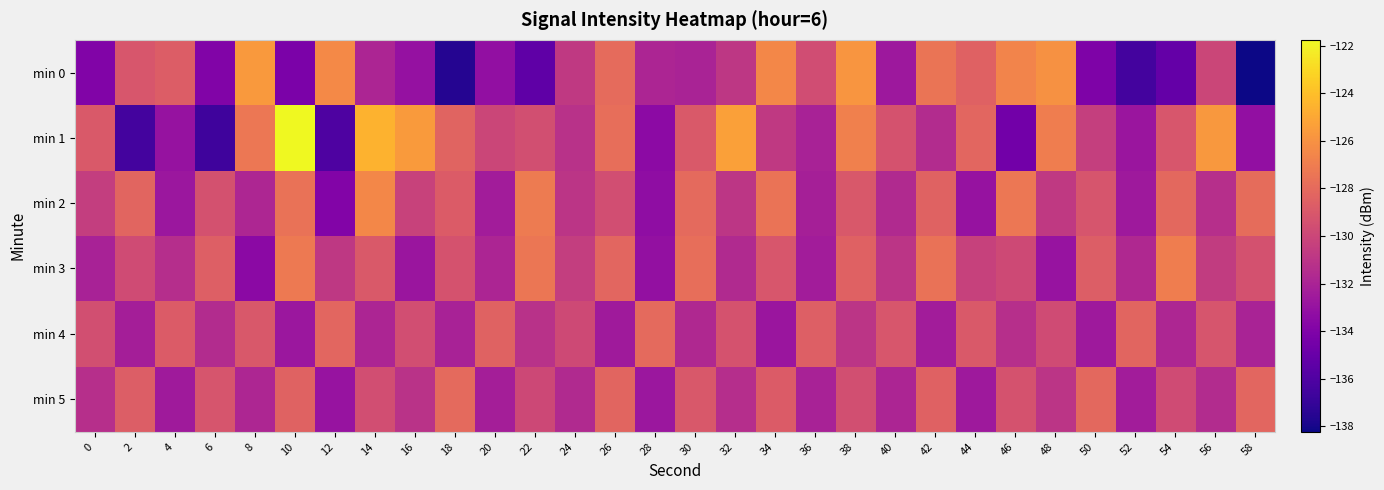

Reading left to right, extract all data points from this chart.

min 0: 0=-134.0	2=-129.2	4=-128.8	6=-133.9	8=-125.6	10=-134.2	12=-126.4	14=-131.9	16=-133.1	18=-137.6	20=-133.1	22=-135.4	24=-130.7	26=-128.0	28=-131.9	30=-132.0	32=-130.8	34=-126.5	36=-129.6	38=-125.8	40=-132.6	42=-127.5	44=-128.5	46=-126.7	48=-126.0	50=-134.1	52=-136.5	54=-135.2	56=-130.0	58=-138.2
min 1: 0=-128.9	2=-136.5	4=-133.0	6=-136.7	8=-127.3	10=-121.8	12=-136.1	14=-124.5	16=-125.6	18=-128.4	20=-130.0	22=-129.5	24=-131.2	26=-127.8	28=-133.4	30=-128.9	32=-125.3	34=-130.7	36=-132.1	38=-126.9	40=-129.3	42=-131.5	44=-128.2	46=-134.6	48=-127.0	50=-130.4	52=-132.8	54=-129.1	56=-125.7	58=-133.2
min 2: 0=-130.5	2=-128.3	4=-132.7	6=-129.4	8=-131.8	10=-127.6	12=-133.9	14=-126.5	16=-130.2	18=-128.8	20=-132.4	22=-127.1	24=-131.0	26=-129.6	28=-133.3	30=-128.0	32=-130.9	34=-127.5	36=-132.2	38=-129.0	40=-131.6	42=-128.4	44=-133.0	46=-127.3	48=-130.7	50=-129.2	52=-132.6	54=-128.1	56=-131.3	58=-127.9
min 3: 0=-132.1	2=-129.7	4=-131.4	6=-128.6	8=-133.5	10=-127.2	12=-130.8	14=-128.9	16=-132.8	18=-129.3	20=-131.9	22=-127.4	24=-130.5	26=-128.2	28=-133.1	30=-127.8	32=-131.6	34=-129.1	36=-132.4	38=-128.5	40=-131.0	42=-127.6	44=-130.3	46=-129.8	48=-132.9	50=-128.7	52=-131.7	54=-127.0	56=-130.6	58=-129.4
min 4: 0=-129.5	2=-132.3	4=-128.8	6=-131.5	8=-129.0	10=-132.7	12=-128.2	14=-131.9	16=-129.6	18=-132.1	20=-128.4	22=-131.2	24=-129.8	26=-132.5	28=-128.0	30=-131.7	32=-129.3	34=-132.8	36=-128.6	38=-131.0	40=-129.1	42=-132.4	44=-128.9	46=-131.3	48=-129.7	50=-132.6	52=-128.3	54=-131.8	56=-129.2	58=-132.0
min 5: 0=-131.3	2=-128.7	4=-132.5	6=-129.2	8=-131.8	10=-128.4	12=-132.9	14=-129.6	16=-131.1	18=-128.0	20=-132.3	22=-129.9	24=-131.6	26=-128.3	28=-132.7	30=-129.0	32=-131.4	34=-128.8	36=-132.1	38=-129.5	40=-131.9	42=-128.5	44=-132.6	46=-129.3	48=-131.0	50=-128.1	52=-132.4	54=-129.7	56=-131.5	58=-128.2